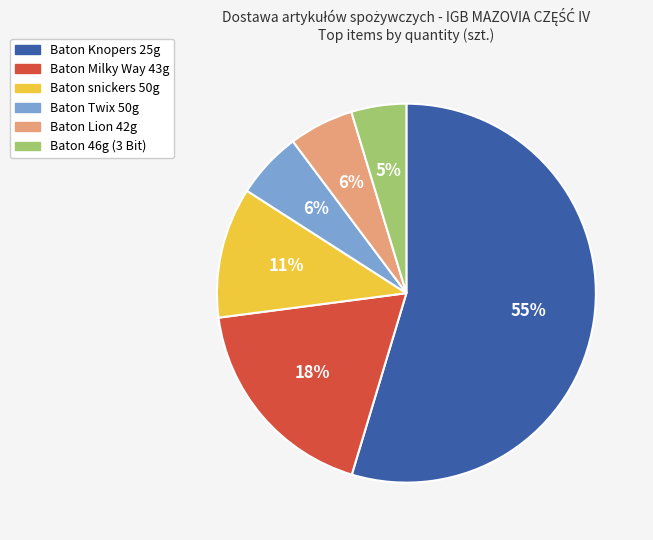

Which has a higher value, Baton 46g (3 Bit) or Baton Twix 50g?

Baton Twix 50g